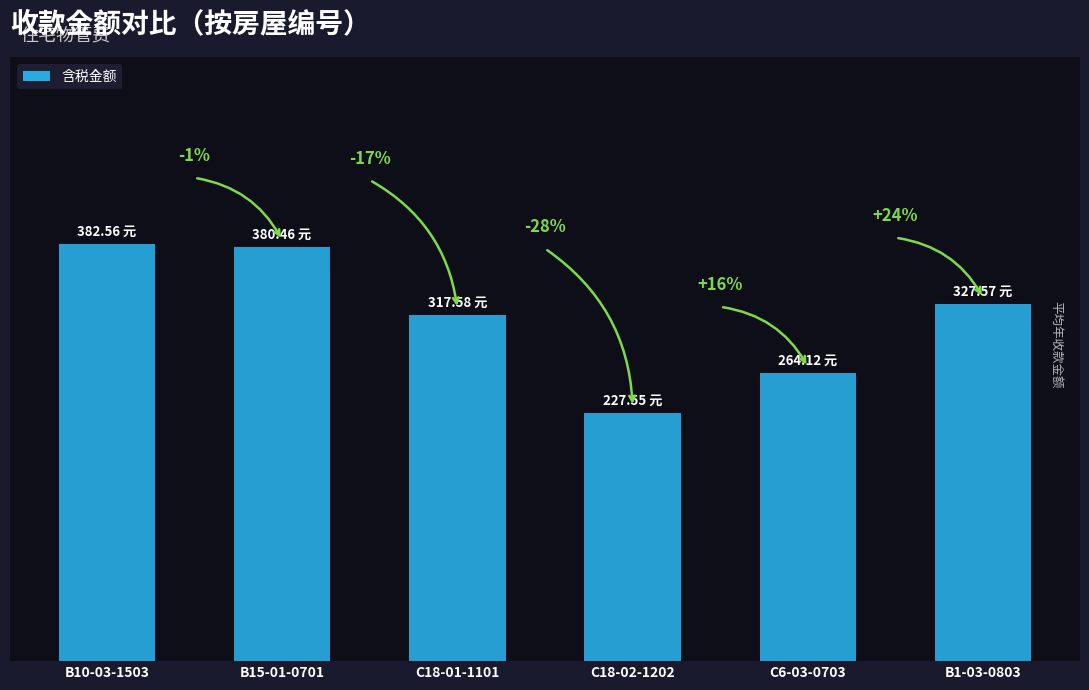

What is the greatest value displayed?

382.6